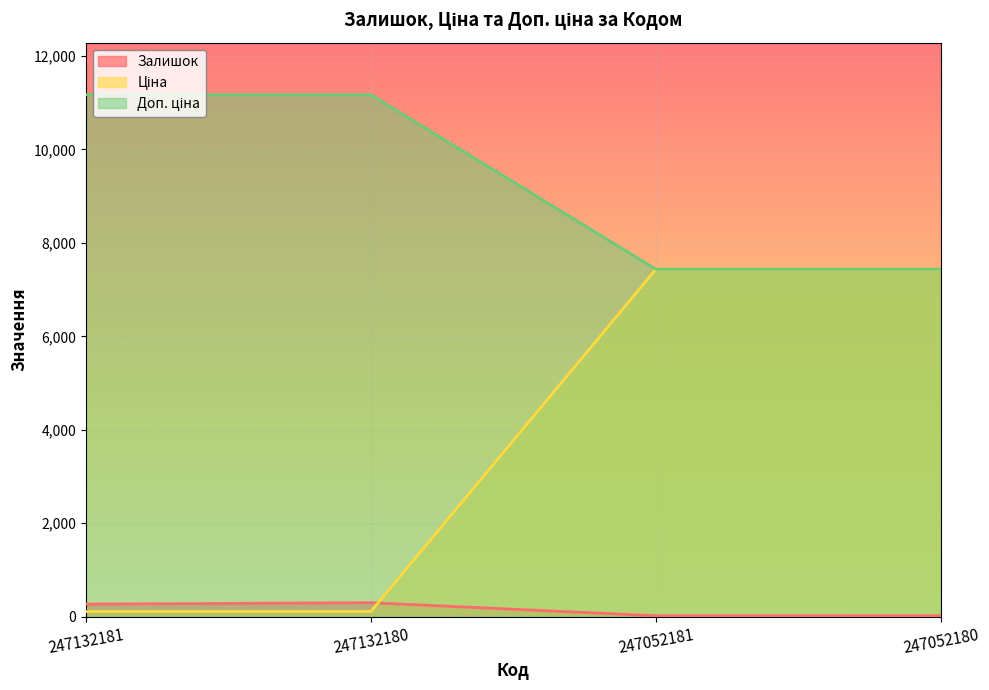

Reading left to right, transcribe all the data shown in this chart.

Залишок: 270.0	300.0	20.0	21.0
Ціна: 11169.0	11169.0	7436.2	7436.2
Доп. ціна: 111.7	111.7	7436.2	7436.2